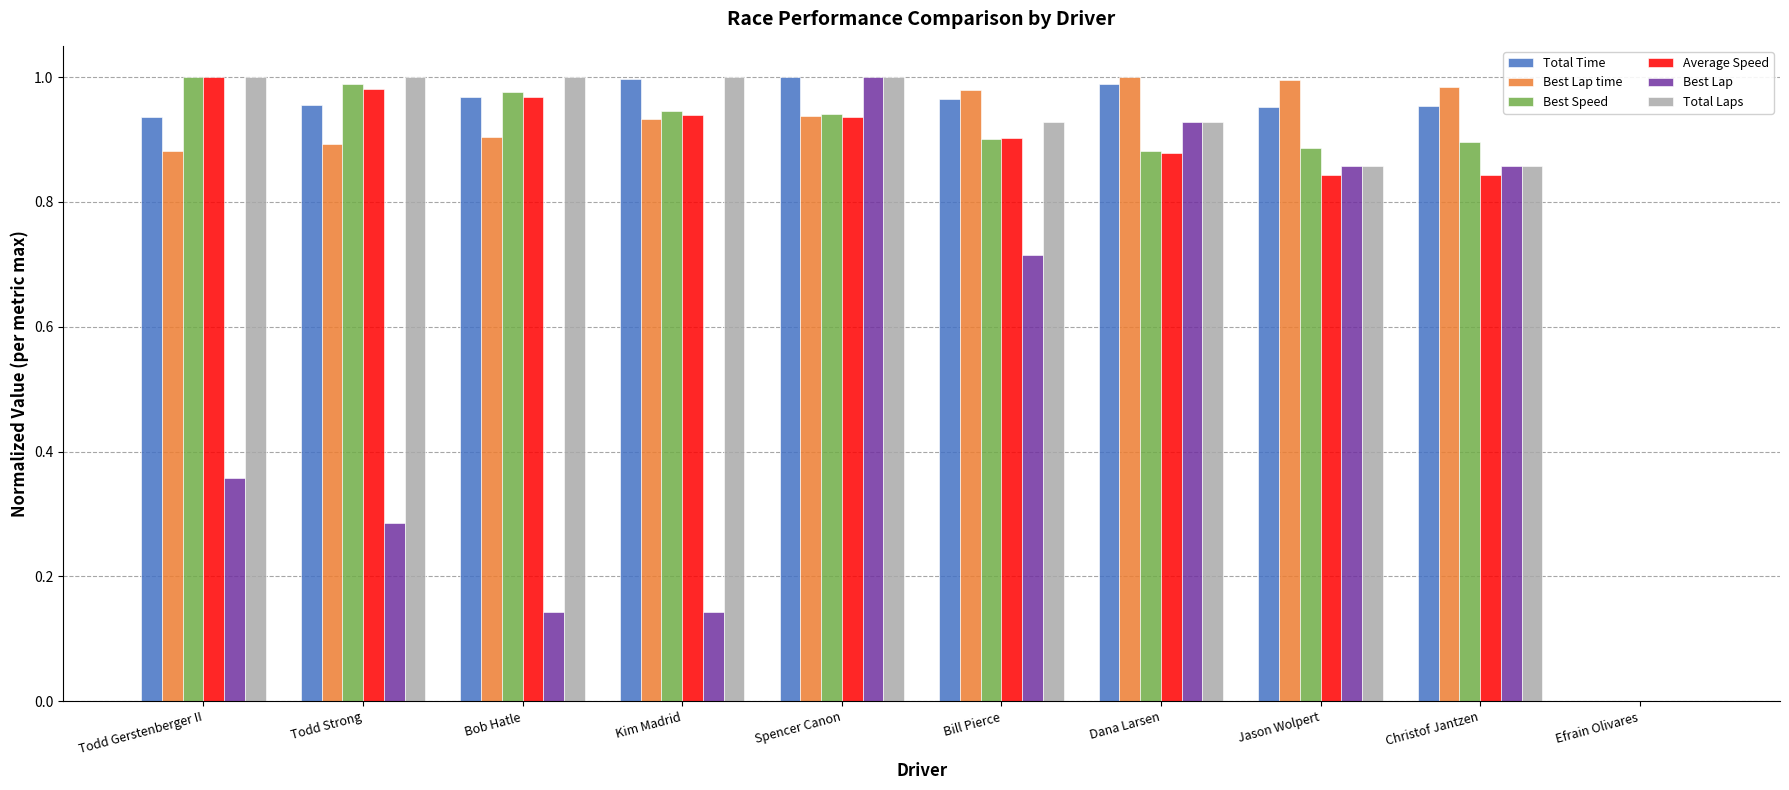

What is the total value across all series at Bill Pierce?

5.4